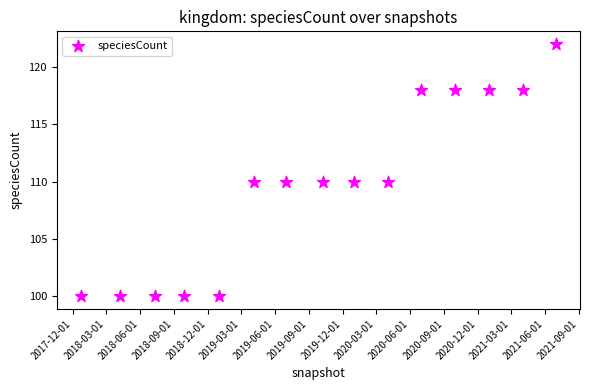

What is the range of X values (max minus min)?

1287